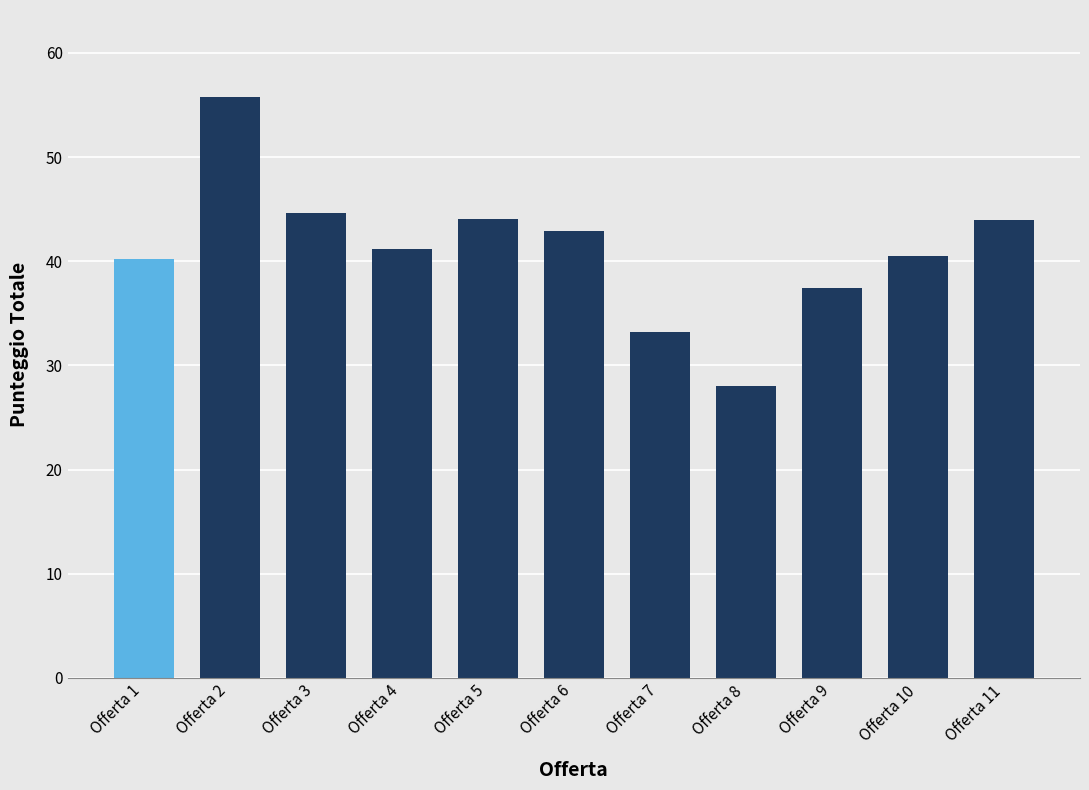

Count the number of categories in the chart.

11